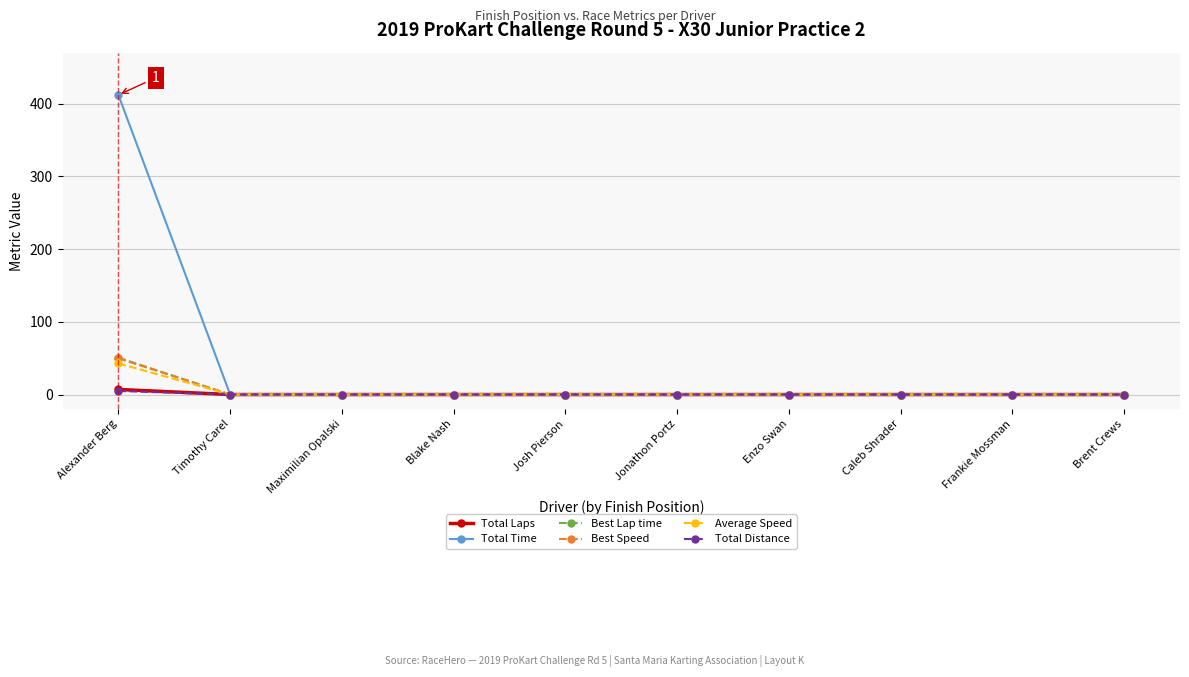

Which category has the highest value in the Average Speed series?

Alexander Berg